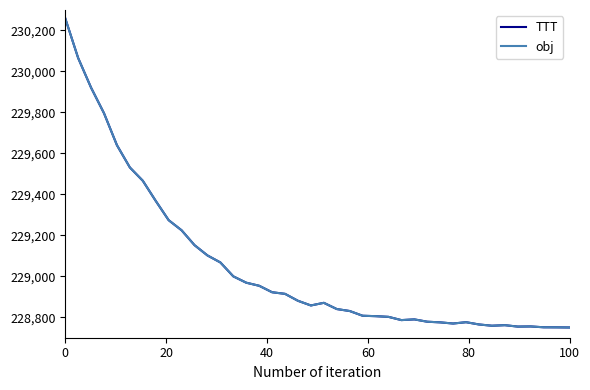

Which series has the largest range (max minus min)?

TTT